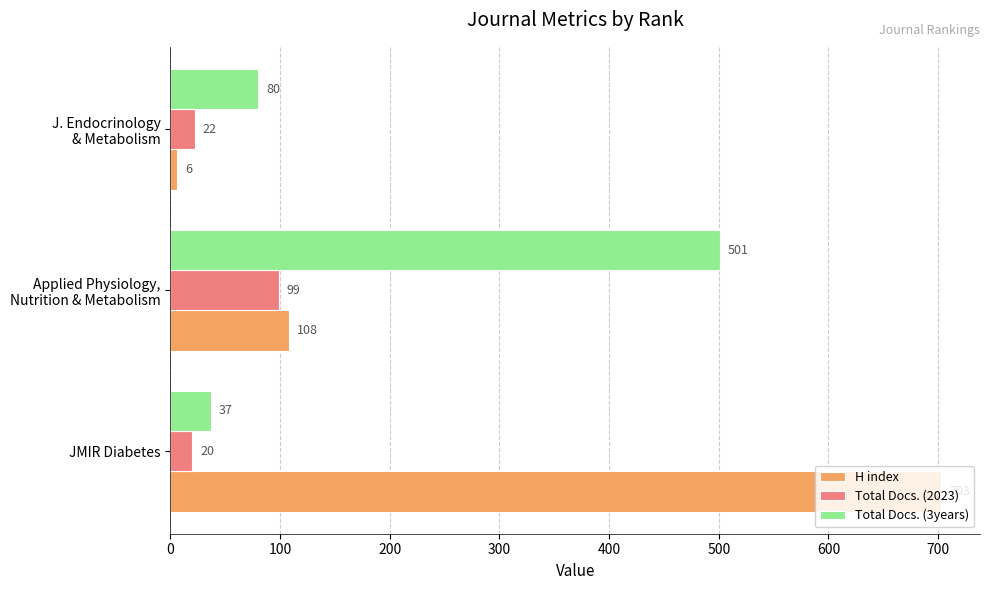

Which series has the widest spread of values?

H index